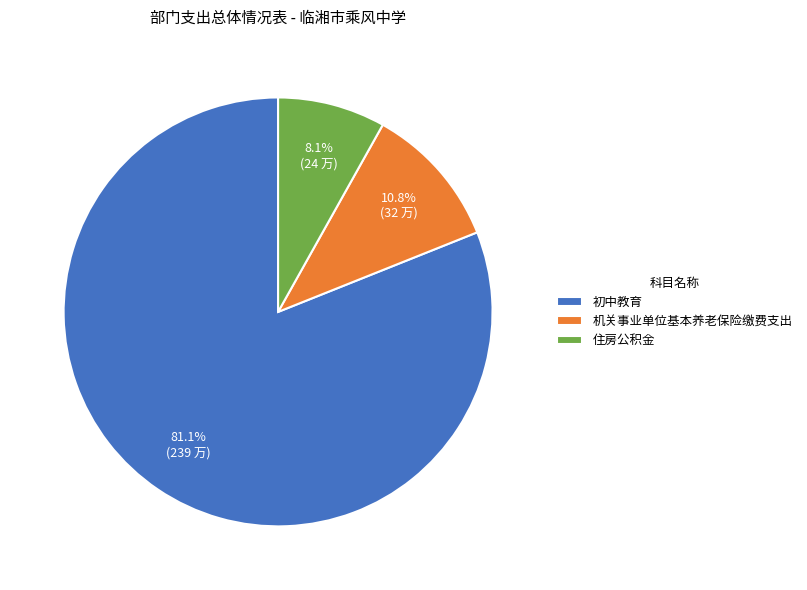

To the nearest percent, what is the difference between the 初中教育 and 住房公积金 slice percentages?

73%